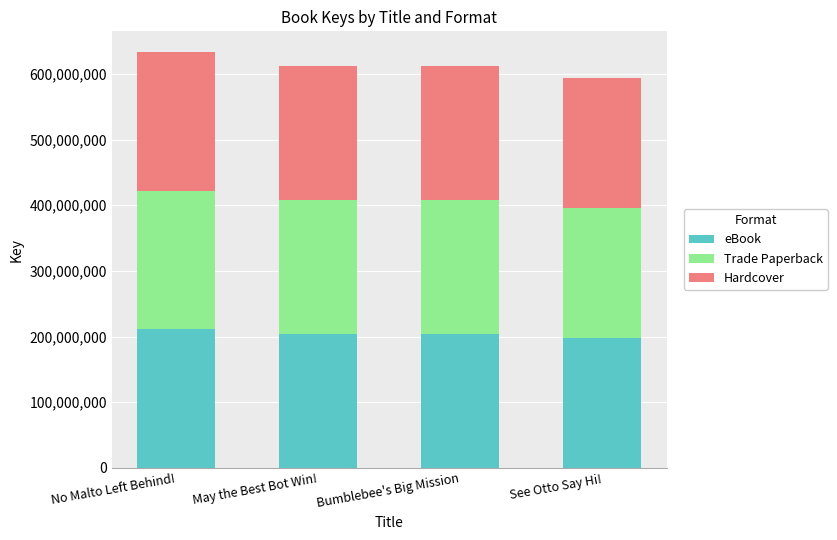

Is it true that eBook equals 121012889 at Bumblebee's Big Mission?

False